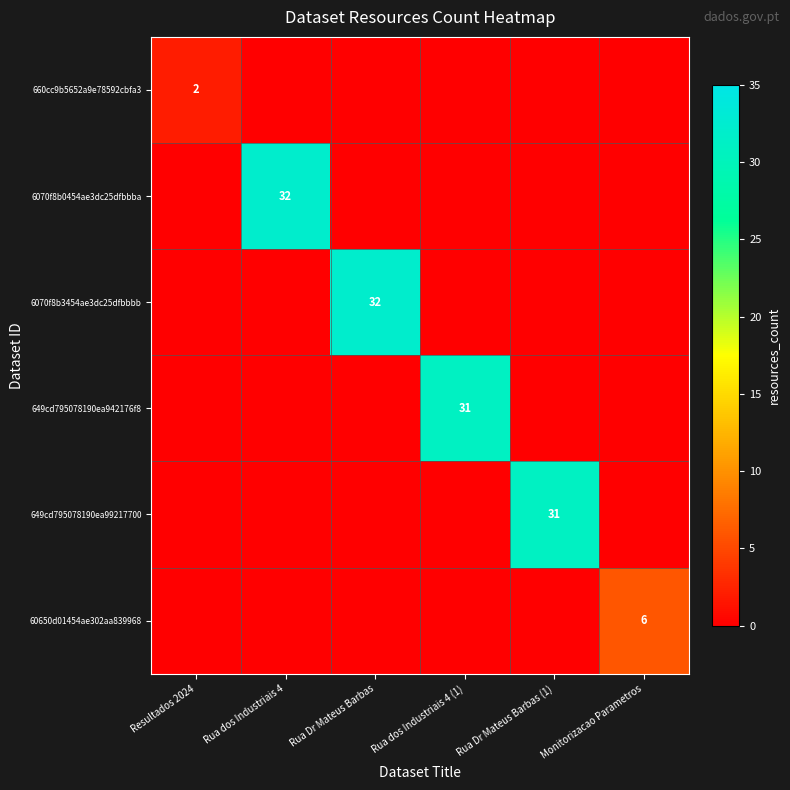

Which has a higher value, Rua Dr Mateus Barbas (1) or Rua dos Industriais 4 (1)?

Rua Dr Mateus Barbas (1)